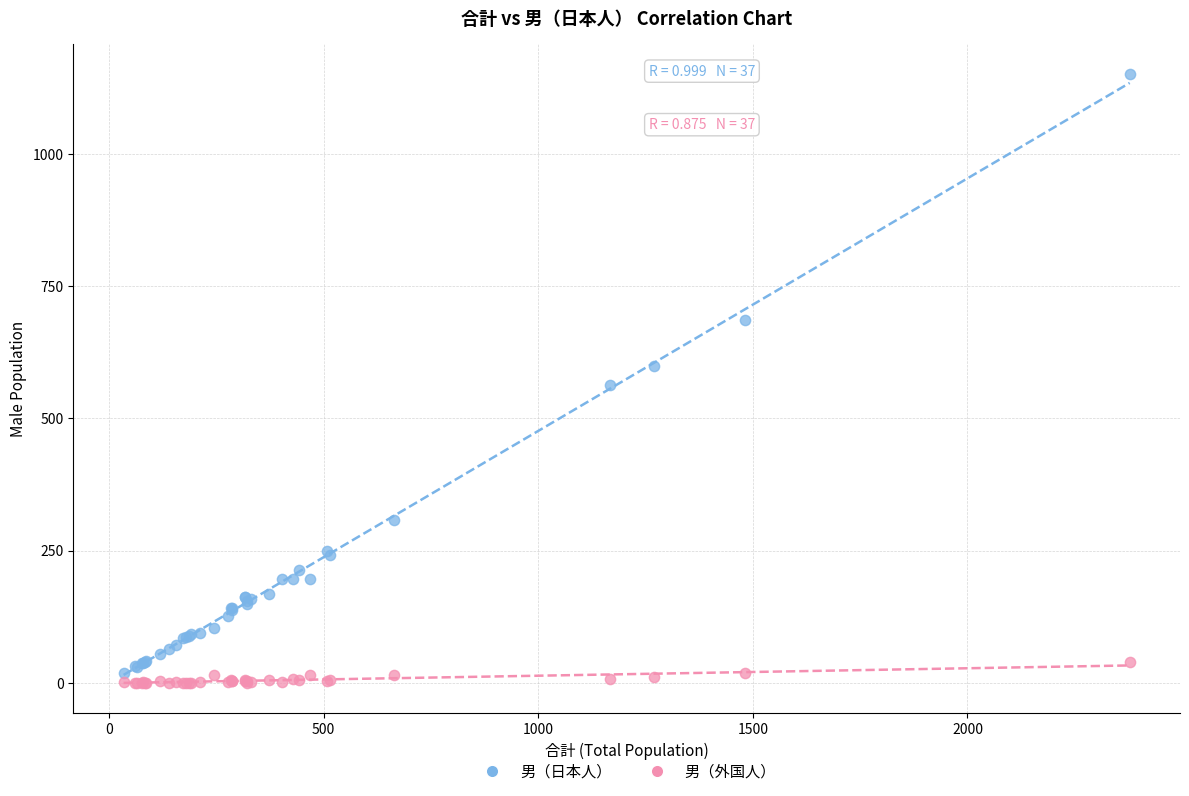

Which series contains the highest Y value?

男（日本人）